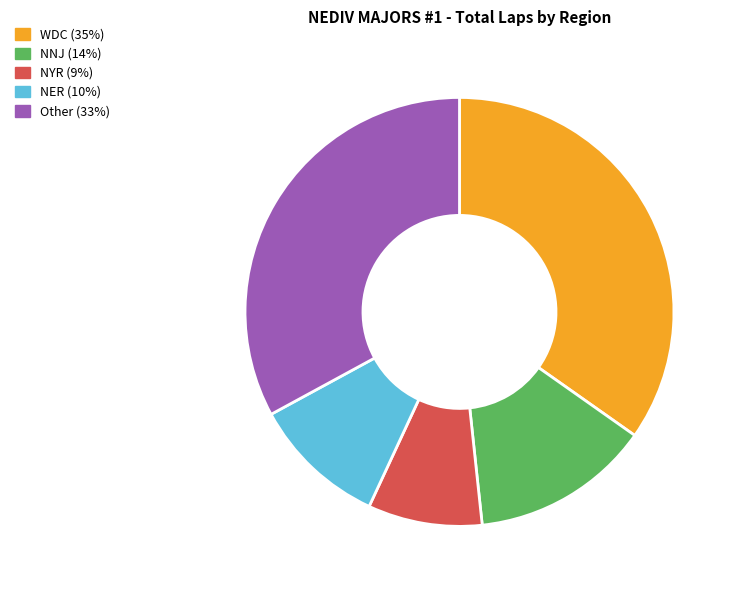

Does any single category account for the majority?

No